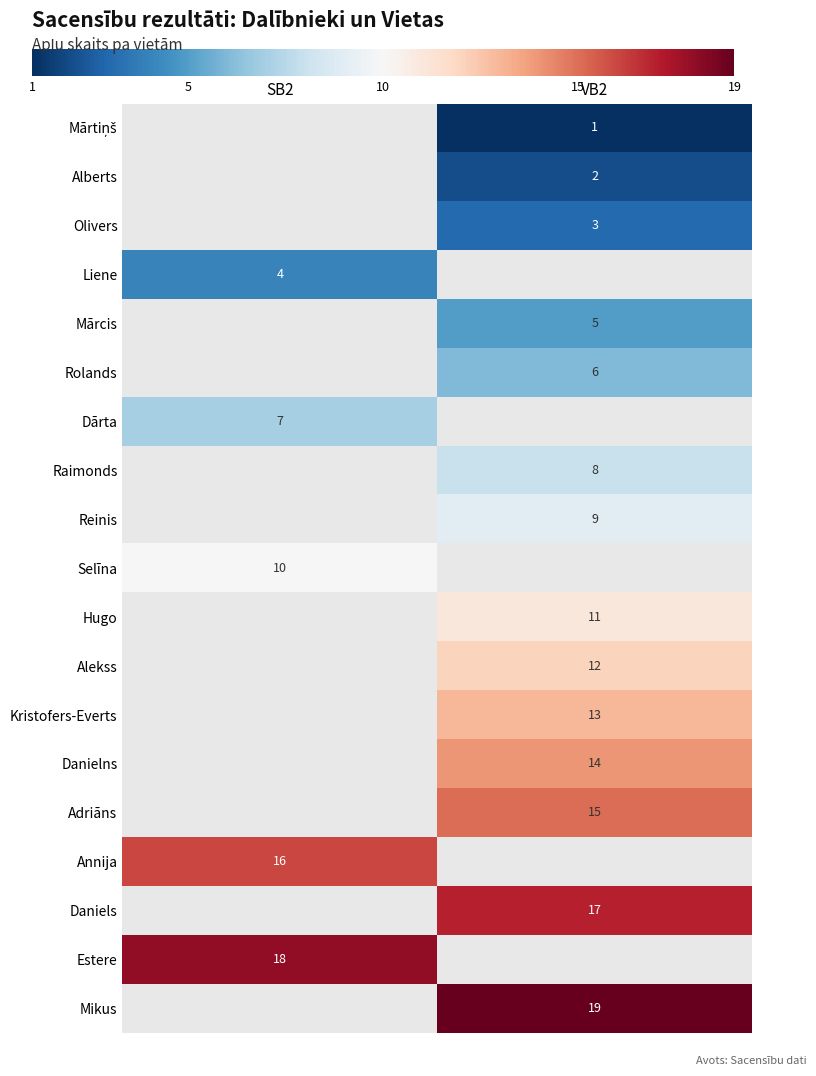

The Kristofers-Everts series shows 13 at VB2. True or false?

True